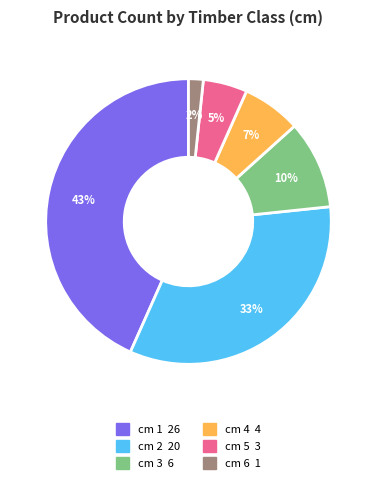

Is the sum of cm 1 and cm 5 greater than half?

No